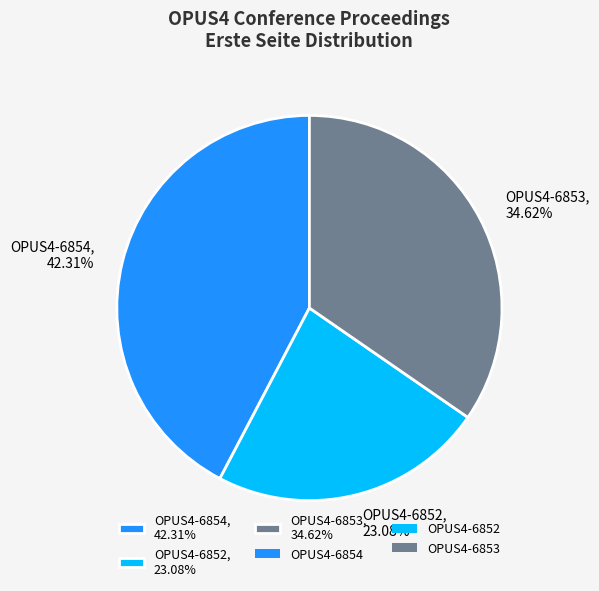

Is there a majority slice in this chart?

No